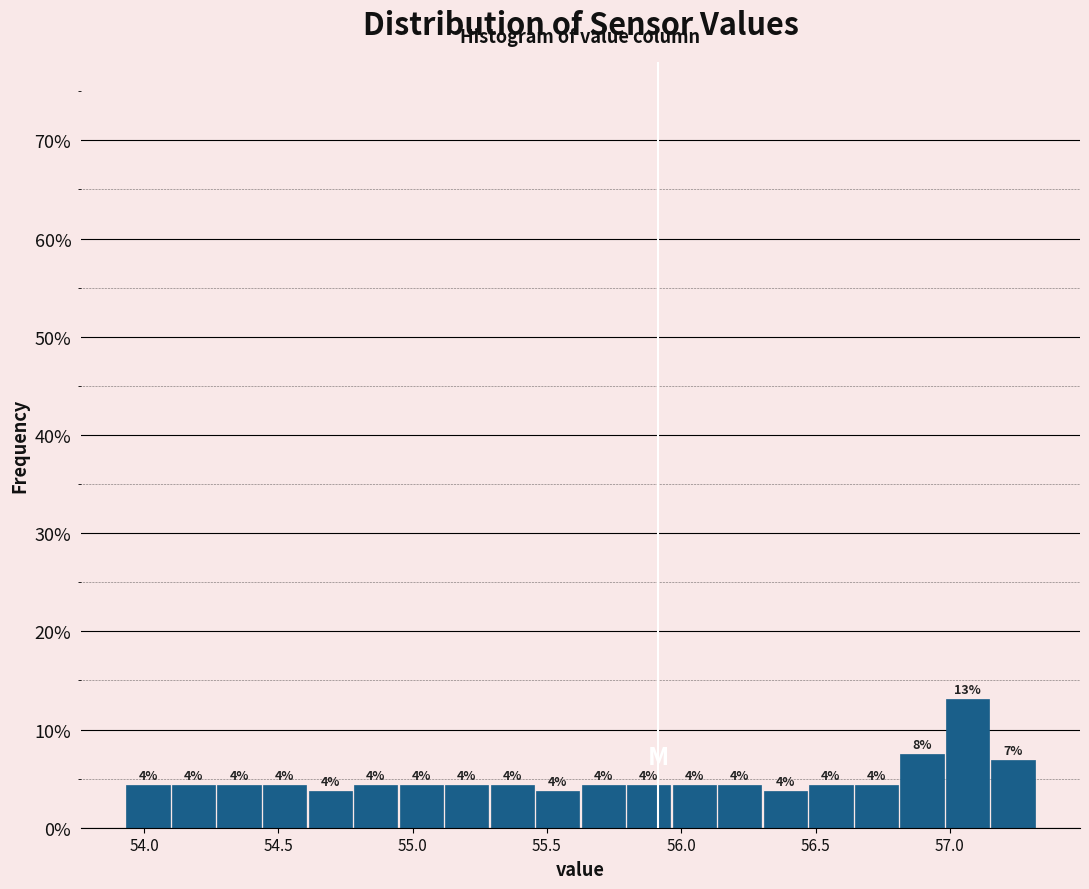

Around what value on the x-axis is the tallest bar? Give the approximate position of its centre, as read against the axis.

57.05